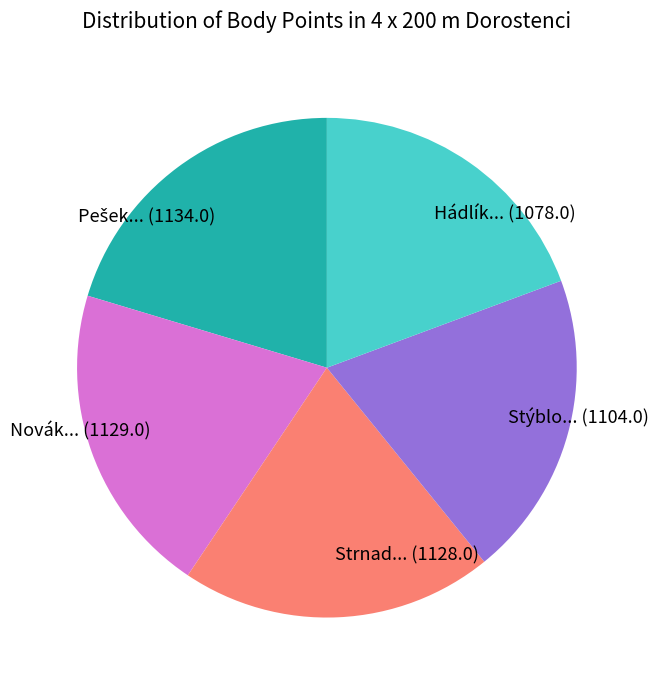

Is it true that Strnad... (1128.0) is 20% of the pie?

True